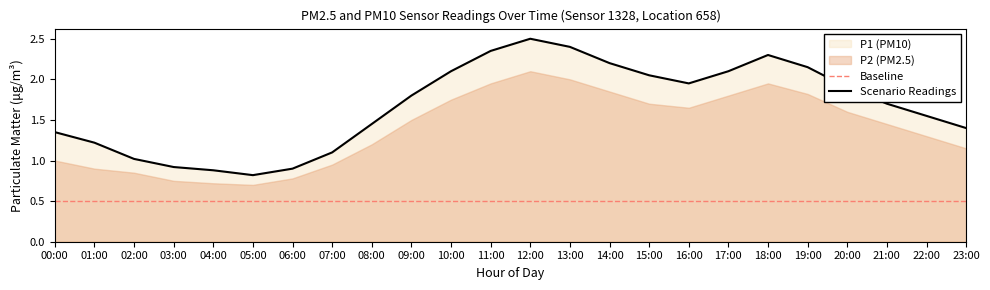

Rank the categories by value from lowest to highest.

05:00, 04:00, 06:00, 03:00, 02:00, 07:00, 01:00, 00:00, 23:00, 08:00, 22:00, 21:00, 09:00, 20:00, 16:00, 15:00, 10:00, 17:00, 19:00, 14:00, 18:00, 11:00, 13:00, 12:00